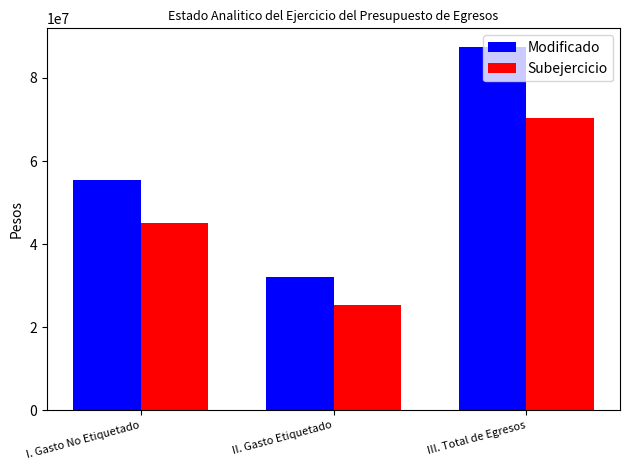

Where does the Subejercicio series first go above 45002716?

I. Gasto No Etiquetado